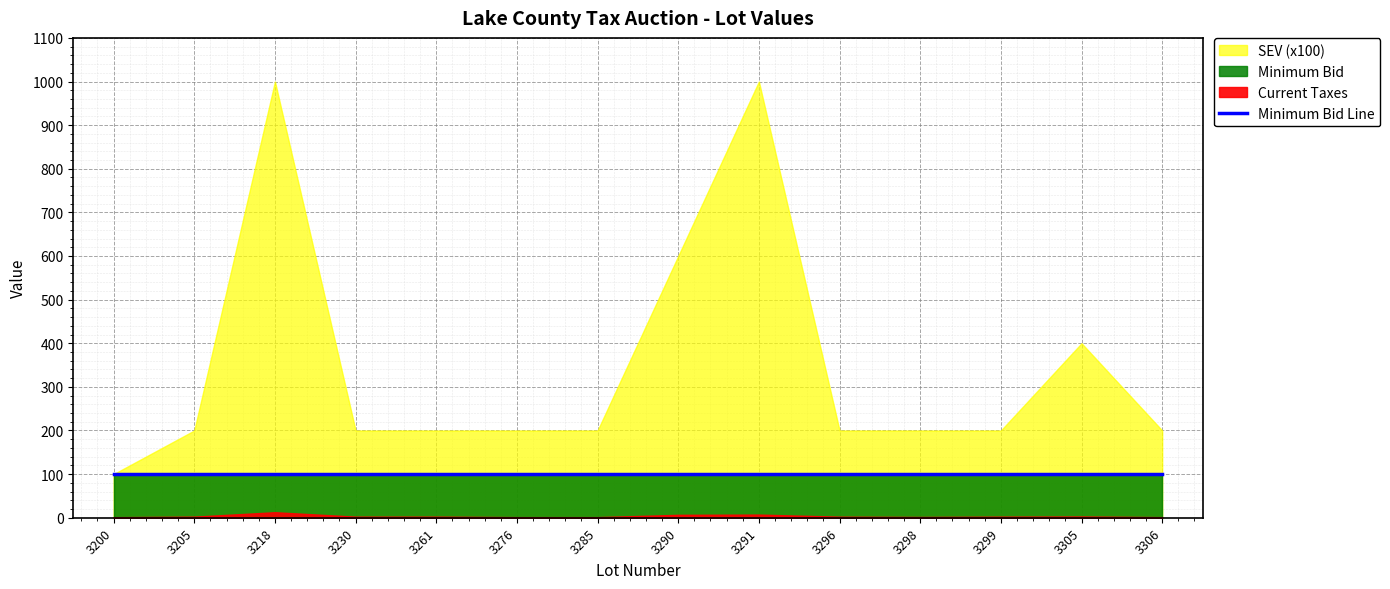

True or false: Current Taxes and SEV (x100) cross at least once.

False